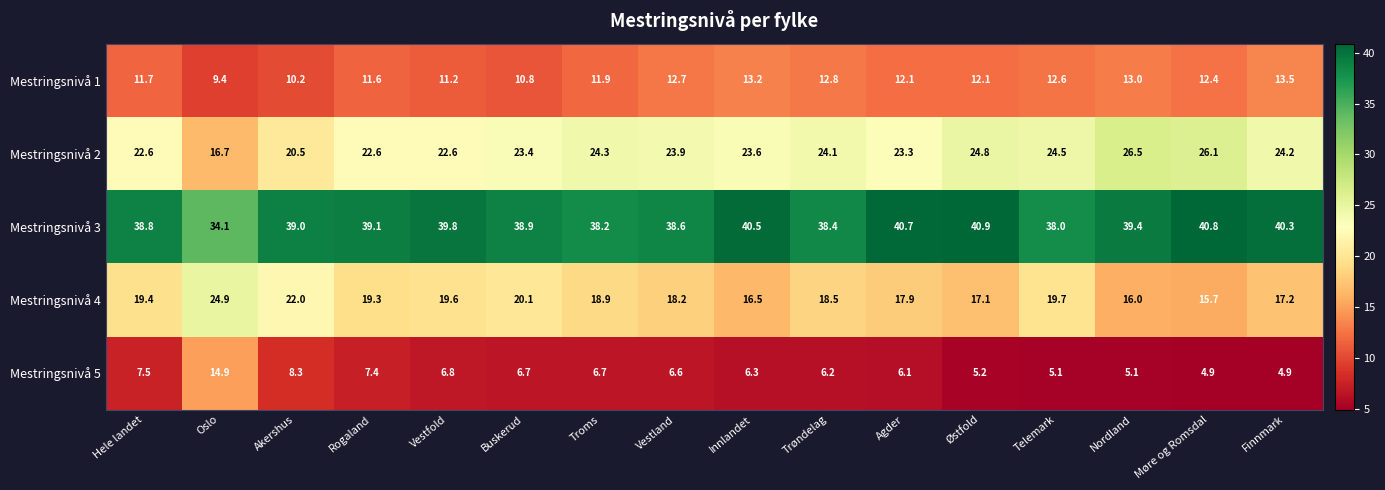

True or false: Mestringsnivå 2 has a value of 16.9 at Nordland.

False